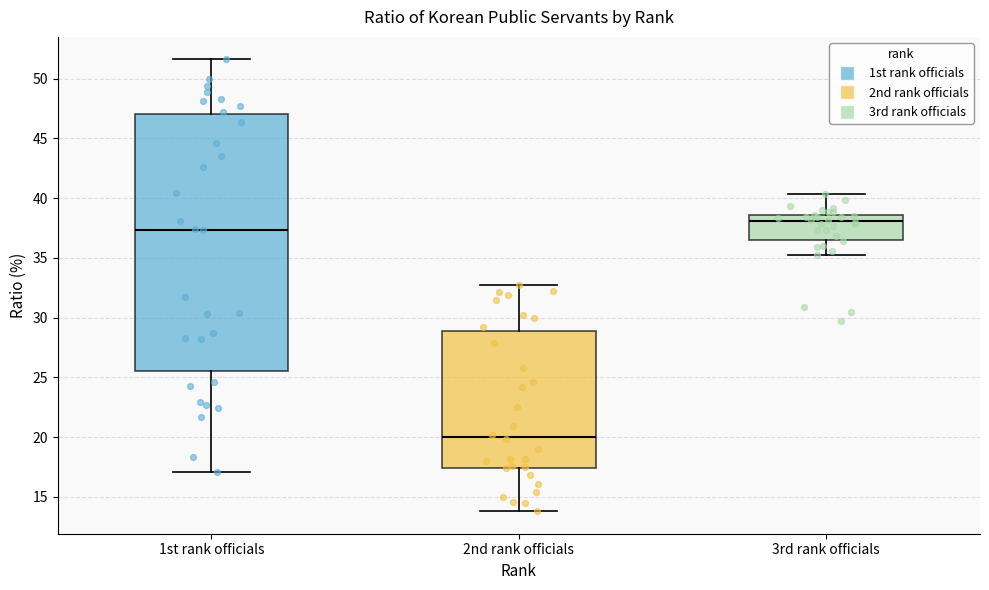

Reading left to right, transcribe this box plot: for each box, give where its median line is, the range the box spans, and where its two whiskers end, as read against the y-axis. The values are not printed on the chart, so give them approximately, as read against the axis.

1st rank officials: median 37.5, box 25.5 to 47.0, whiskers 17.0 to 51.5
2nd rank officials: median 20.0, box 17.5 to 29.0, whiskers 14.0 to 32.5
3rd rank officials: median 38.0, box 36.5 to 38.5, whiskers 35.0 to 40.5